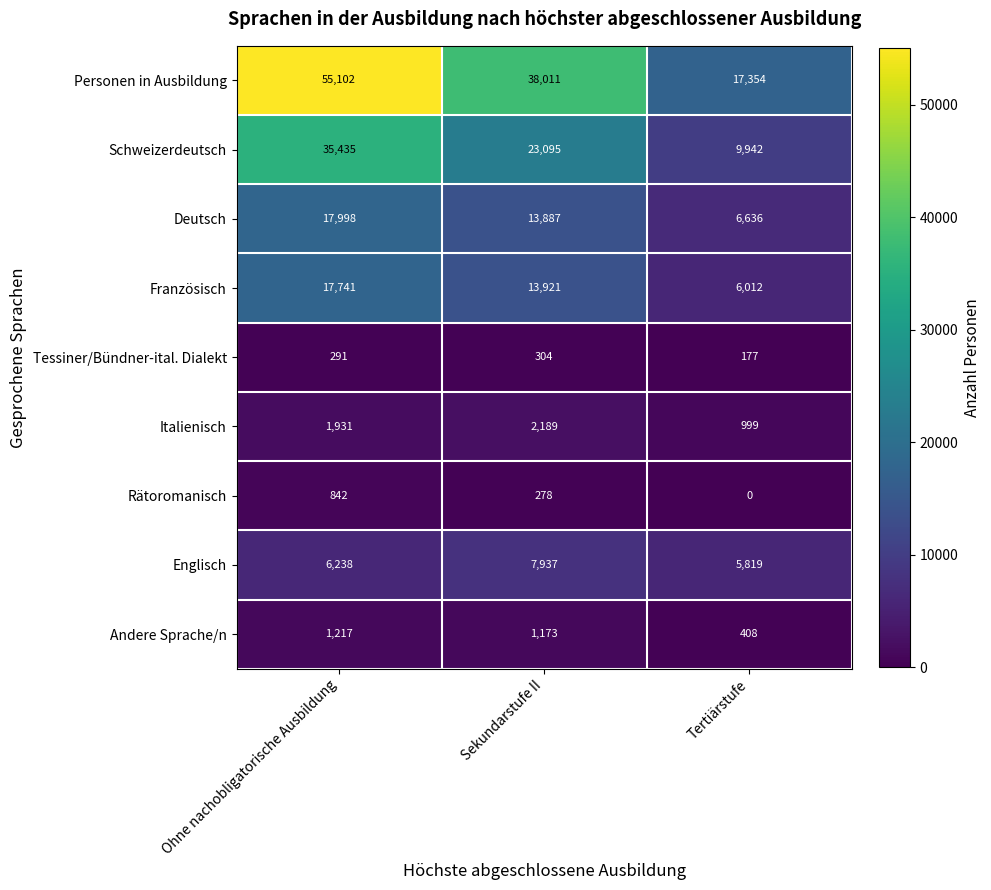

At which category is the sum across all series the highest?

Ohne nachobligatorische Ausbildung